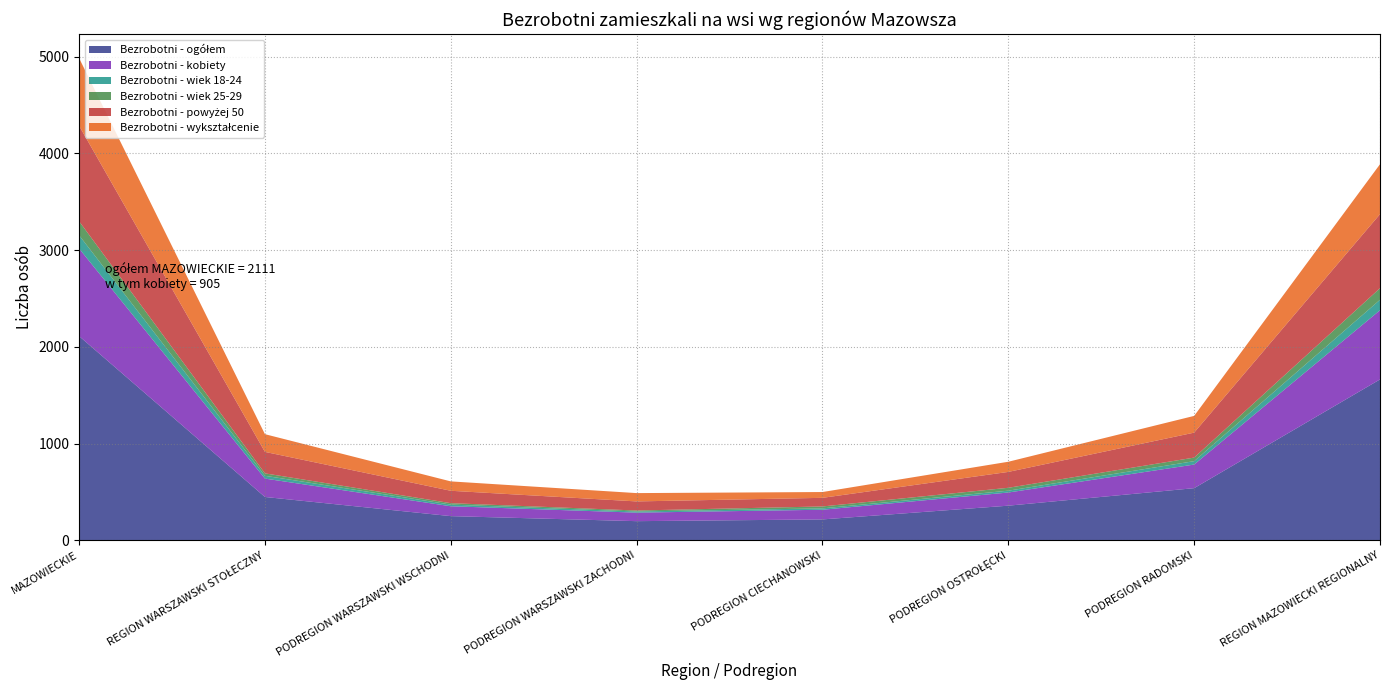

Reading left to right, transcribe all the data shown in this chart.

Bezrobotni - ogółem: MAZOWIECKIE=2111	REGION WARSZAWSKI STOŁECZNY=448	PODREGION WARSZAWSKI WSCHODNI=250	PODREGION WARSZAWSKI ZACHODNI=198	PODREGION CIECHANOWSKI=216	PODREGION OSTROŁĘCKI=358	PODREGION RADOMSKI=539	REGION MAZOWIECKI REGIONALNY=1663
Bezrobotni - kobiety: MAZOWIECKIE=905	REGION WARSZAWSKI STOŁECZNY=190	PODREGION WARSZAWSKI WSCHODNI=102	PODREGION WARSZAWSKI ZACHODNI=88	PODREGION CIECHANOWSKI=100	PODREGION OSTROŁĘCKI=136	PODREGION RADOMSKI=244	REGION MAZOWIECKI REGIONALNY=715
Bezrobotni - wiek 18-24: MAZOWIECKIE=137	REGION WARSZAWSKI STOŁECZNY=29	PODREGION WARSZAWSKI WSCHODNI=17	PODREGION WARSZAWSKI ZACHODNI=12	PODREGION CIECHANOWSKI=14	PODREGION OSTROŁĘCKI=19	PODREGION RADOMSKI=35	REGION MAZOWIECKI REGIONALNY=108
Bezrobotni - wiek 25-29: MAZOWIECKIE=145	REGION WARSZAWSKI STOŁECZNY=25	PODREGION WARSZAWSKI WSCHODNI=15	PODREGION WARSZAWSKI ZACHODNI=10	PODREGION CIECHANOWSKI=20	PODREGION OSTROŁĘCKI=30	PODREGION RADOMSKI=37	REGION MAZOWIECKI REGIONALNY=120
Bezrobotni - powyżej 50: MAZOWIECKIE=987	REGION WARSZAWSKI STOŁECZNY=222	PODREGION WARSZAWSKI WSCHODNI=128	PODREGION WARSZAWSKI ZACHODNI=94	PODREGION CIECHANOWSKI=89	PODREGION OSTROŁĘCKI=164	PODREGION RADOMSKI=258	REGION MAZOWIECKI REGIONALNY=765
Bezrobotni - wykształcenie: MAZOWIECKIE=699	REGION WARSZAWSKI STOŁECZNY=183	PODREGION WARSZAWSKI WSCHODNI=97	PODREGION WARSZAWSKI ZACHODNI=86	PODREGION CIECHANOWSKI=60	PODREGION OSTROŁĘCKI=105	PODREGION RADOMSKI=173	REGION MAZOWIECKI REGIONALNY=516